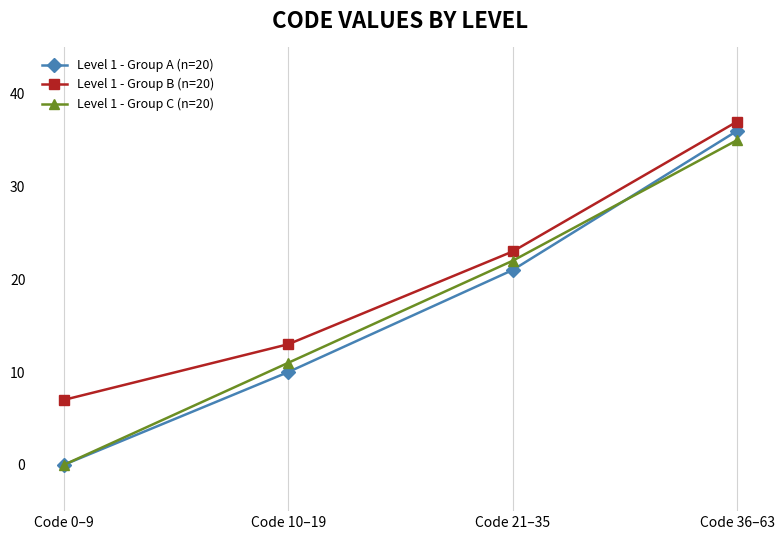

True or false: Level 1 - Group A (n=20) has more than 2 interior local peaks.

False